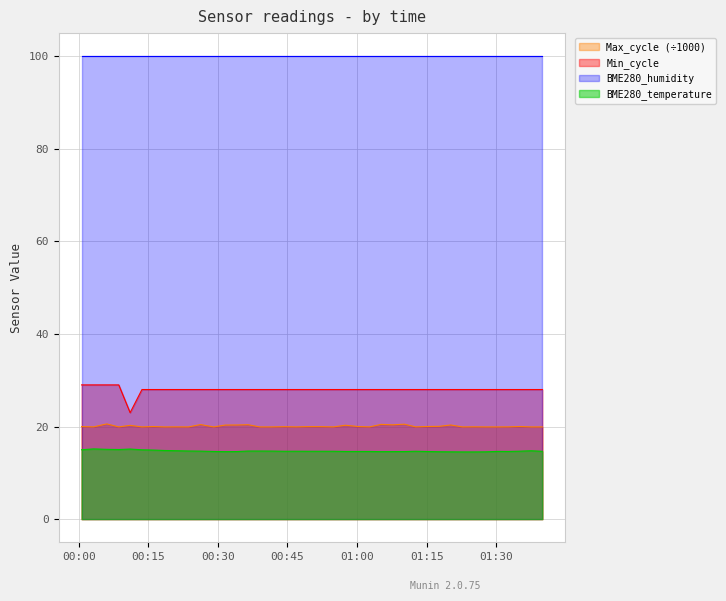

Rank the series by their maximum value, from highest to lowest.

BME280_humidity, Min_cycle, Max_cycle (÷1000), BME280_temperature